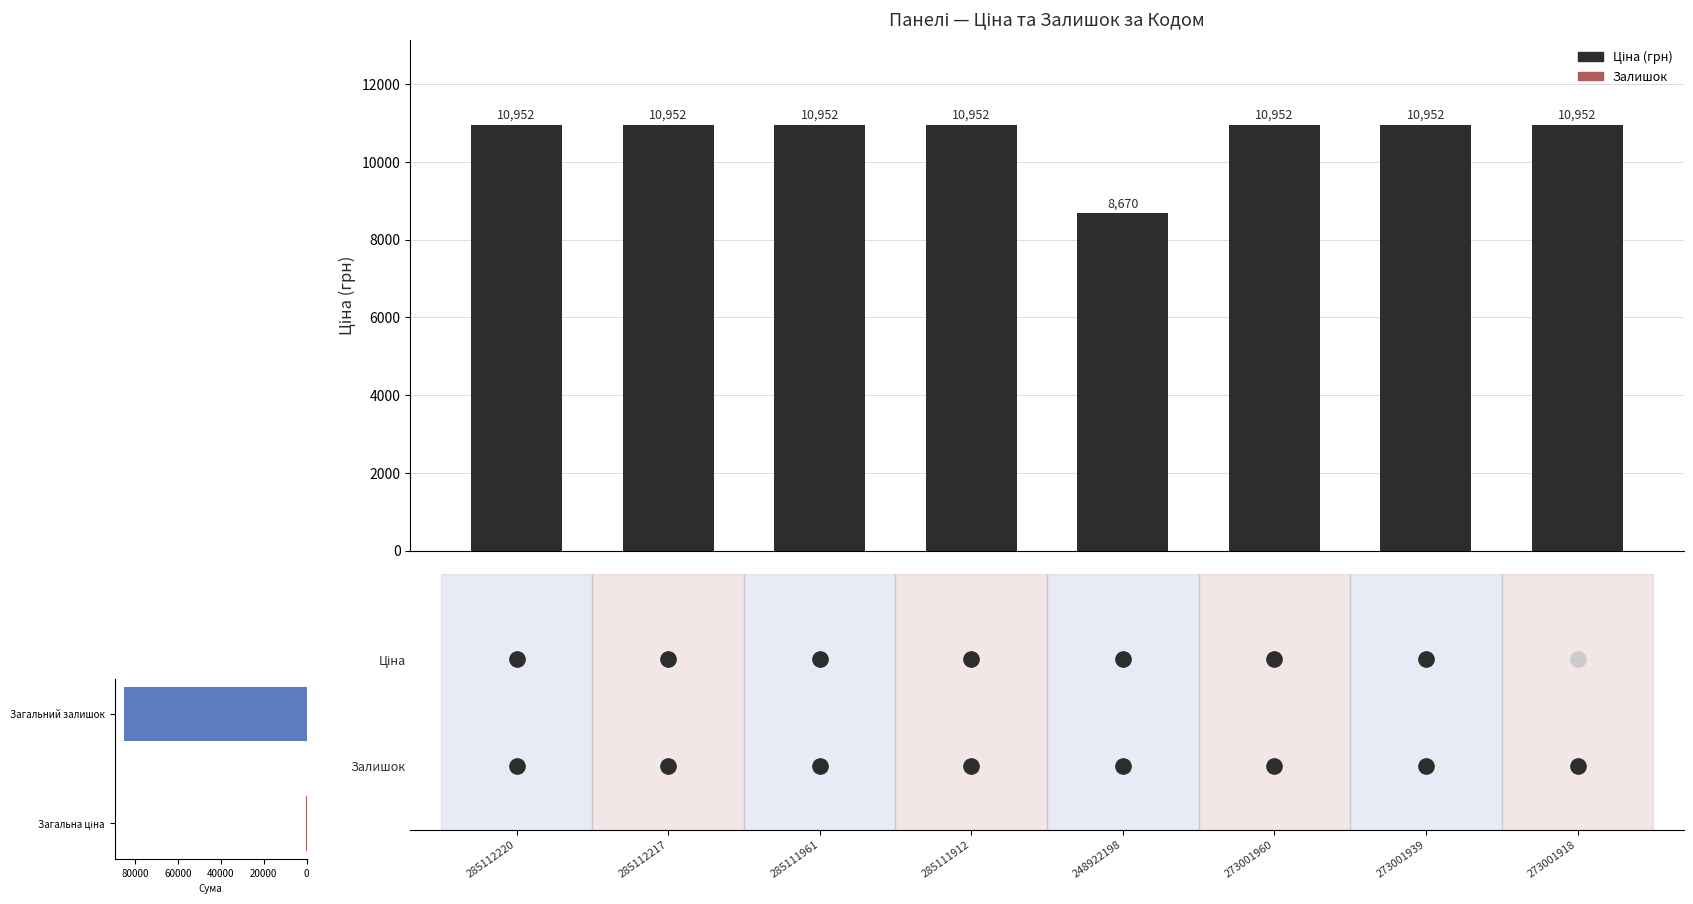

Between 248922198 and 273001960, which is larger?

273001960